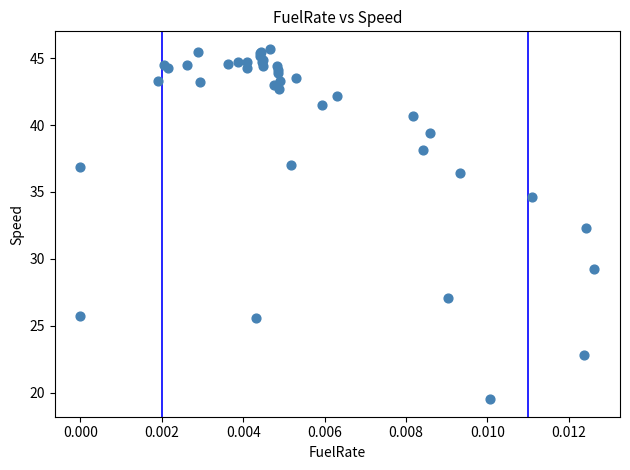

What Y value in the scatter plot is closest to 32?

32.3